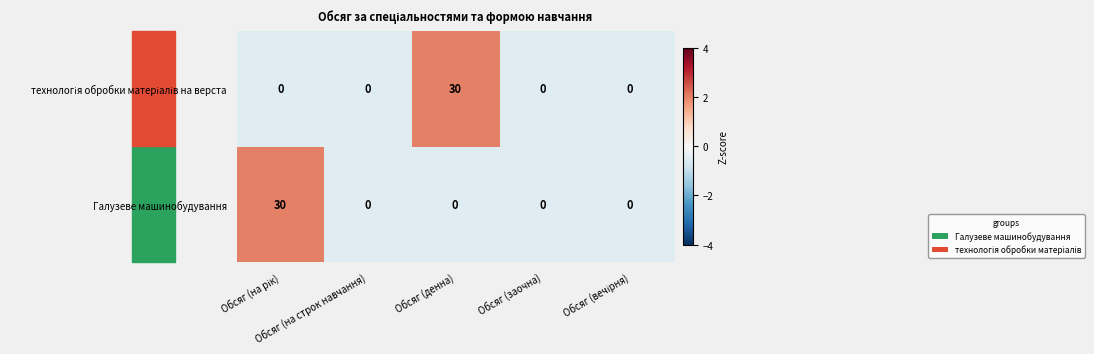

What is the sum of all Галузеве машинобудування values?

30